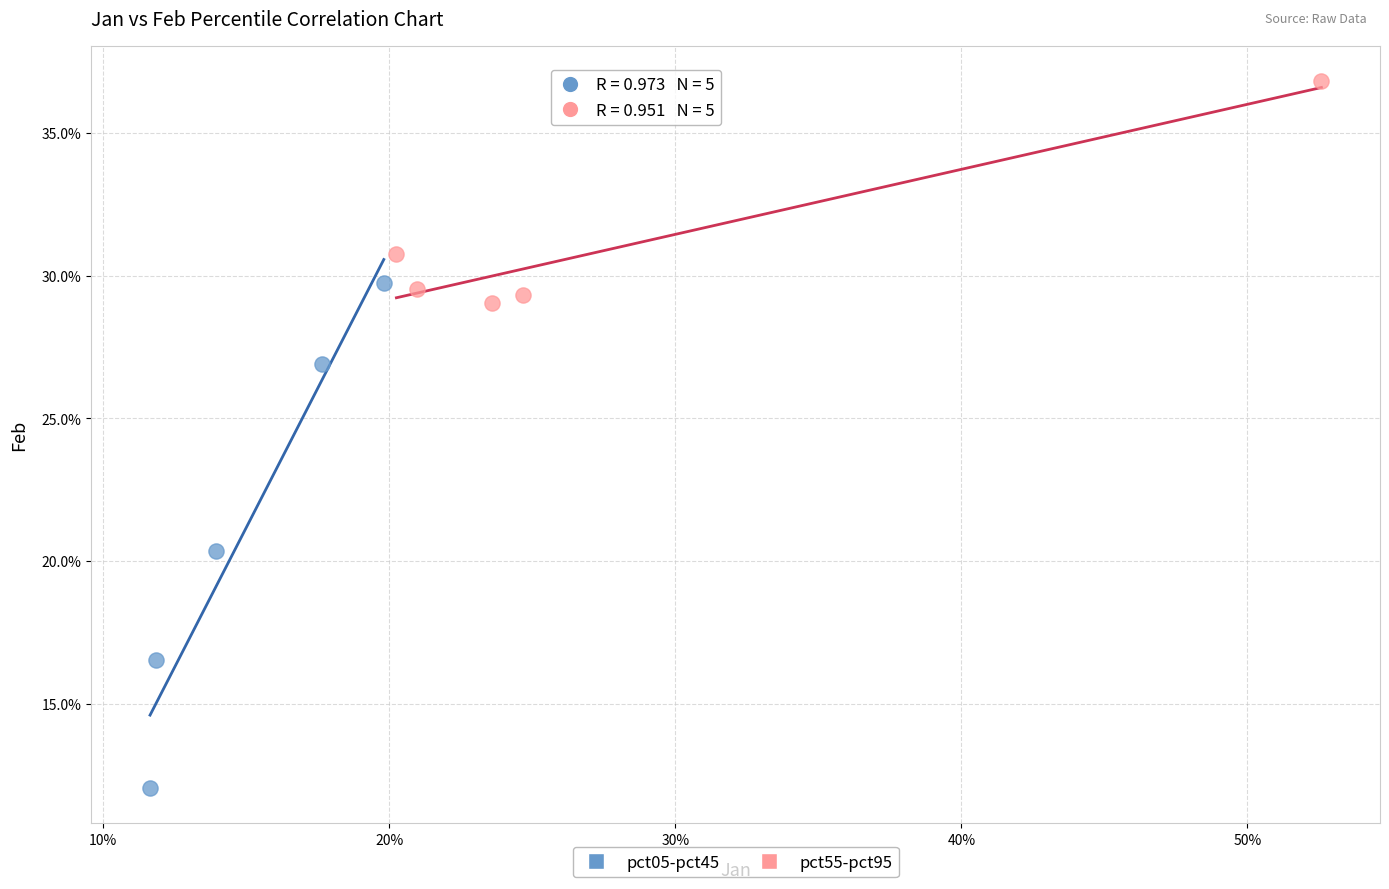

Which series contains the highest Y value?

pct55-pct95